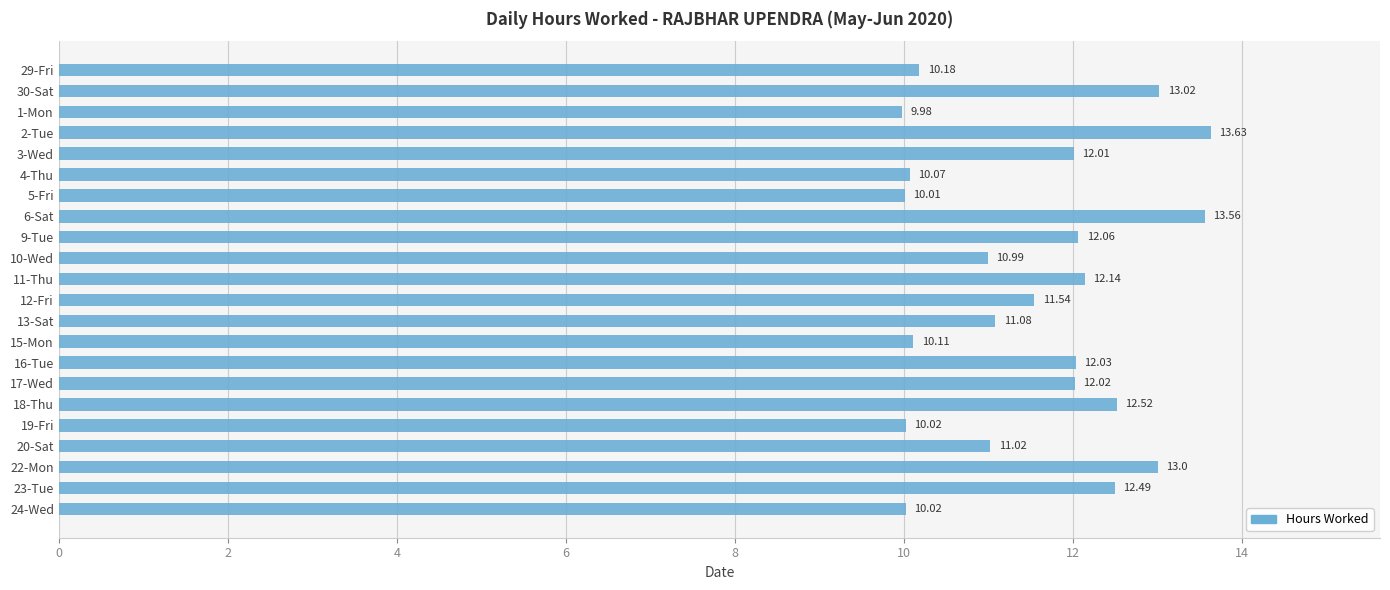

Which category has the lowest value across all series?

1-Mon